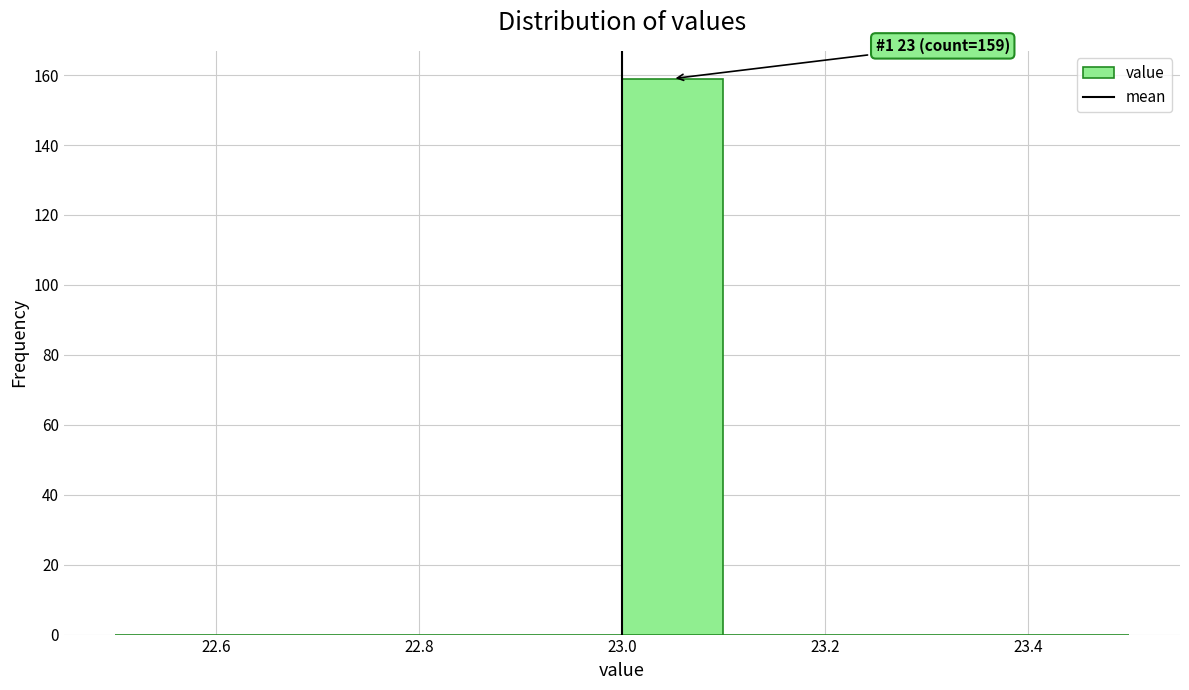

Over which range of the x-axis is the bar tallest?

23.0 to 23.1